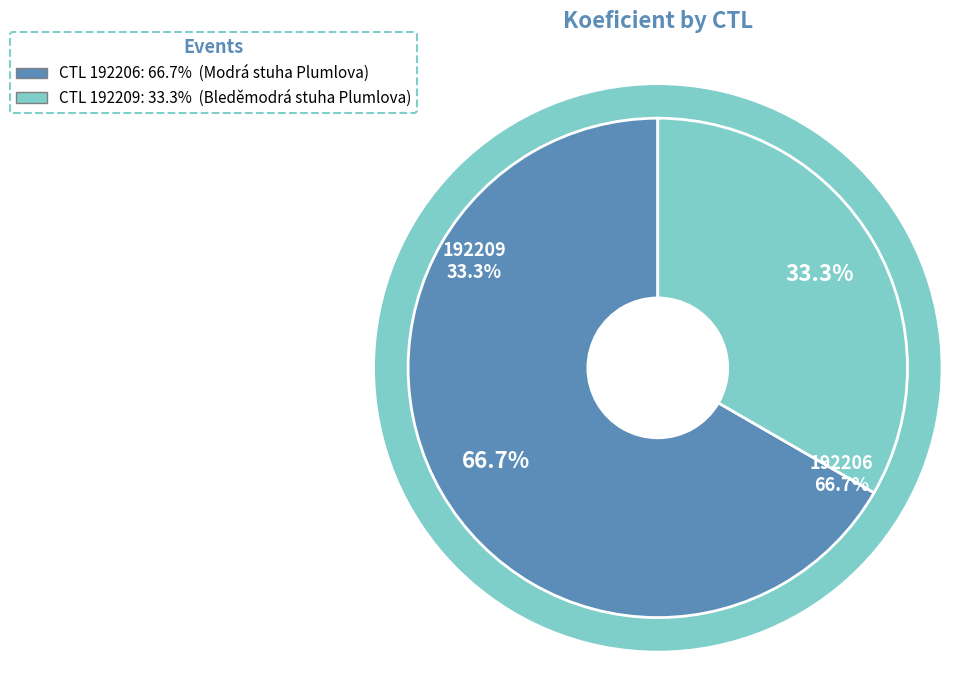

What is the ratio of the value at 192206 to the value at 192209?

2.0